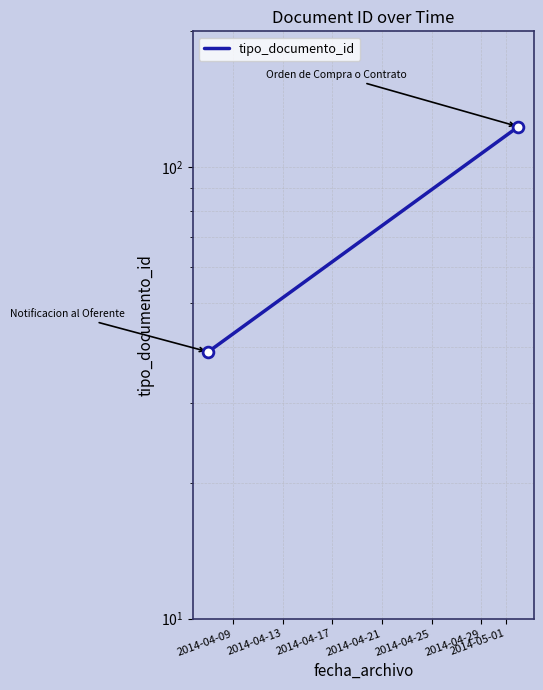

What is the change in value from 2014-04-09 to 2014-04-13?

+84